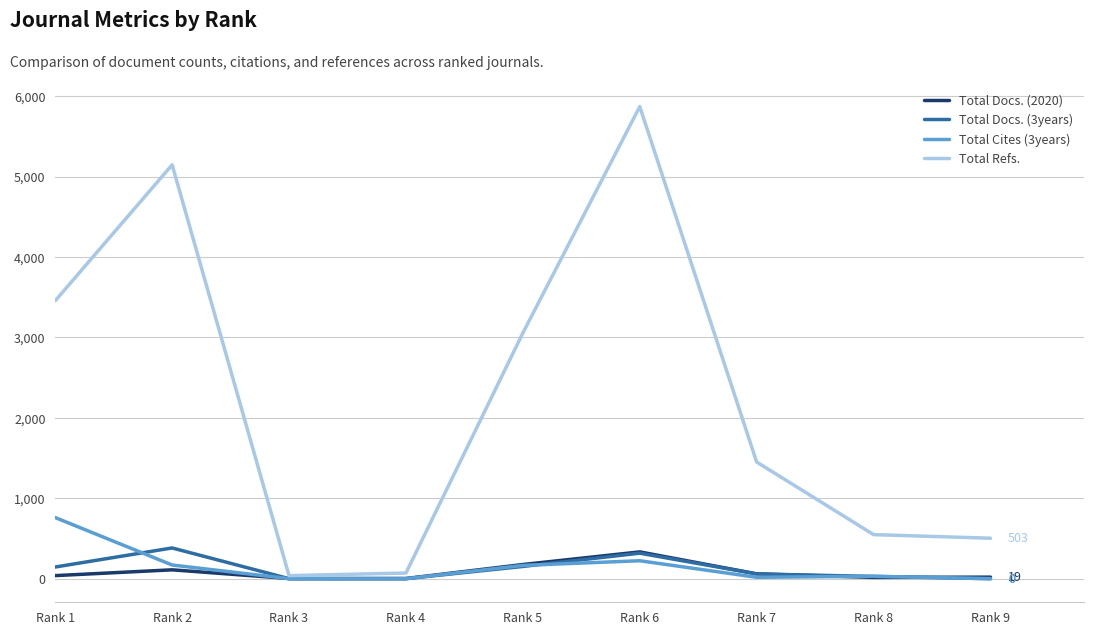

What is the spread (max minus min) of values at Rank 6?

5648